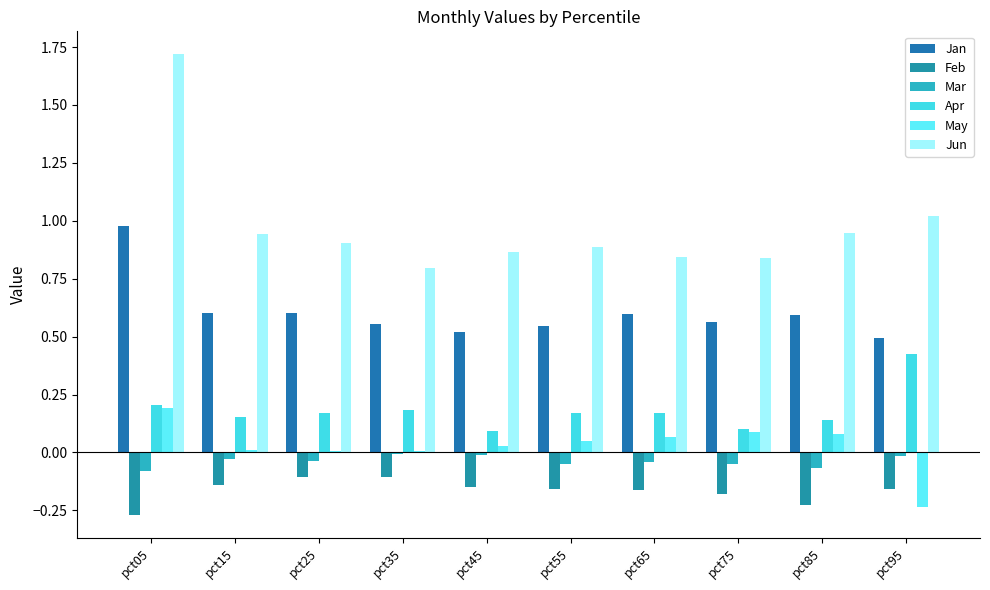

Is it true that Apr equals 0.4 at pct95?

True